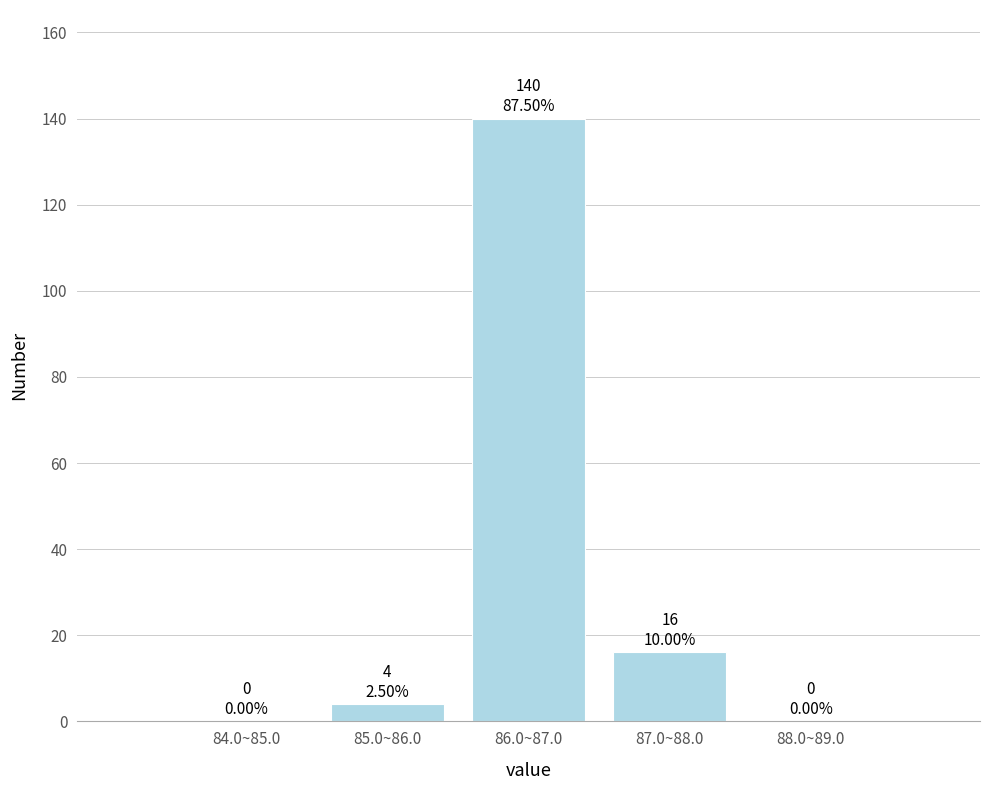

Reading left to right, extract all data points from this chart.

84.0~85.0=0	85.0~86.0=4	86.0~87.0=140	87.0~88.0=16	88.0~89.0=0